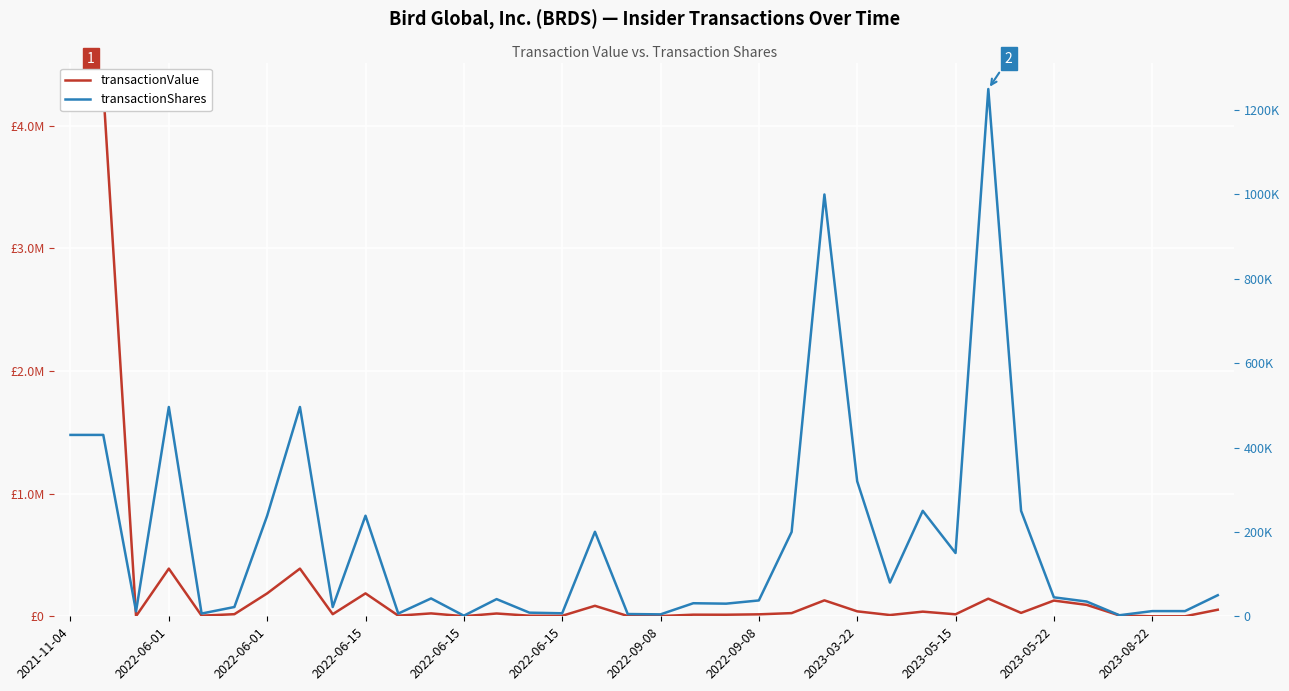

Reading right to left, extract all data points from this chart.

transactionValue: 53500	0	0	6850	93250	128250	27775	143750	16350	37960	10240	40452	130000	26000	16066	12803	13237	1965	2301	85616	4016	4831	22818	801	23709	5113	186866	17250	388825	186866	17250	5113	388825	1180	4300000	4300000
transactionShares: 50000	12330	12330	2500	35000	45000	250000	1250000	150000	250000	80000	320094	1000000	200000	37598	29962	30978	4598	5385	200365	7172	8626	40747	1430	42337	6525	238471	22014	496203	238471	22014	6525	496203	11800	430000	430000